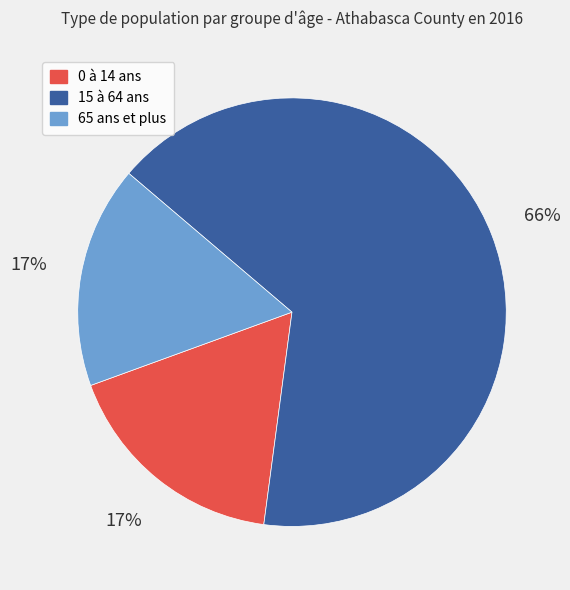

To the nearest percent, what percentage of the pie is 15 à 64 ans?

66%